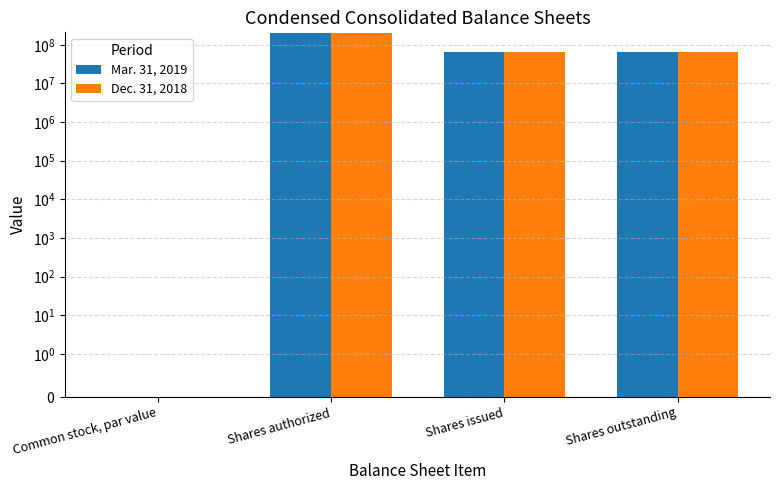

Between Shares outstanding and Shares issued, which is larger?

Shares outstanding